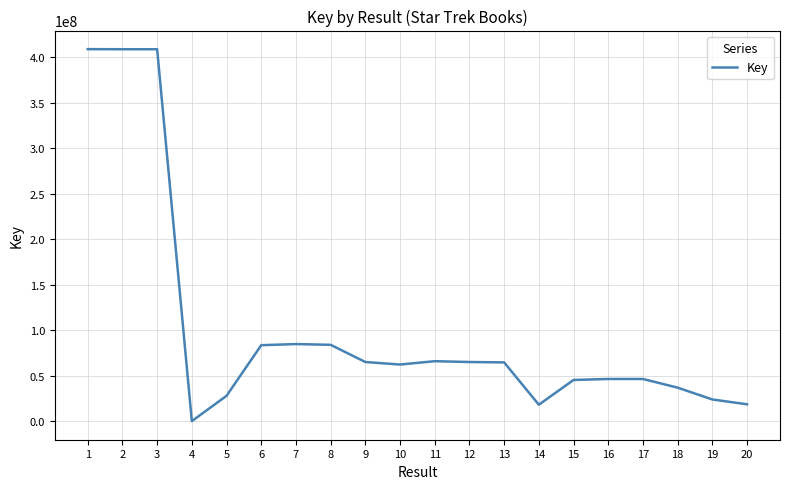

True or false: the data has more than 1 interior local peaks.

True